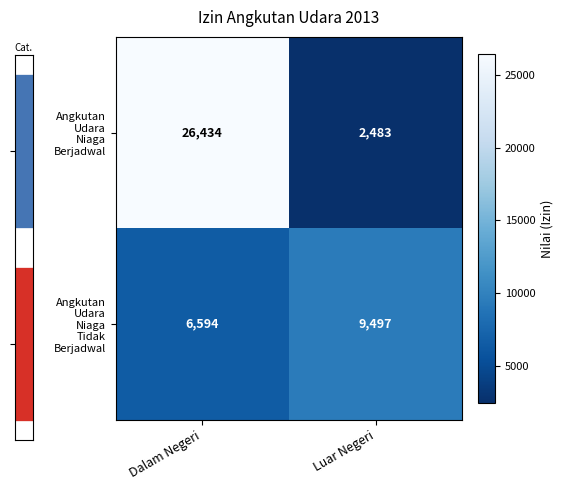

Count the number of data series in this chart.

2